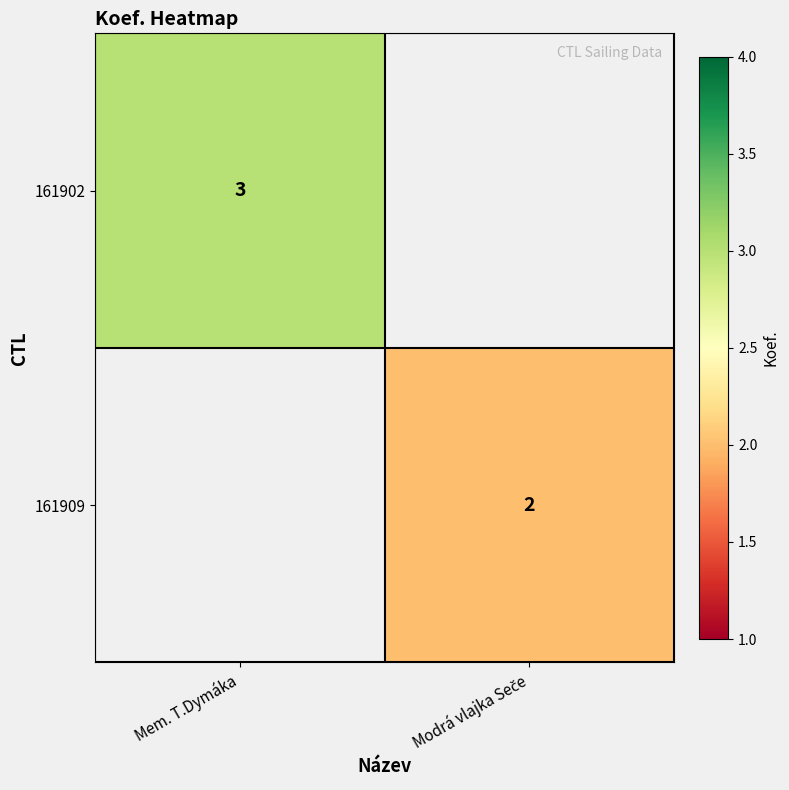

What is the maximum value shown in the chart?

3.0